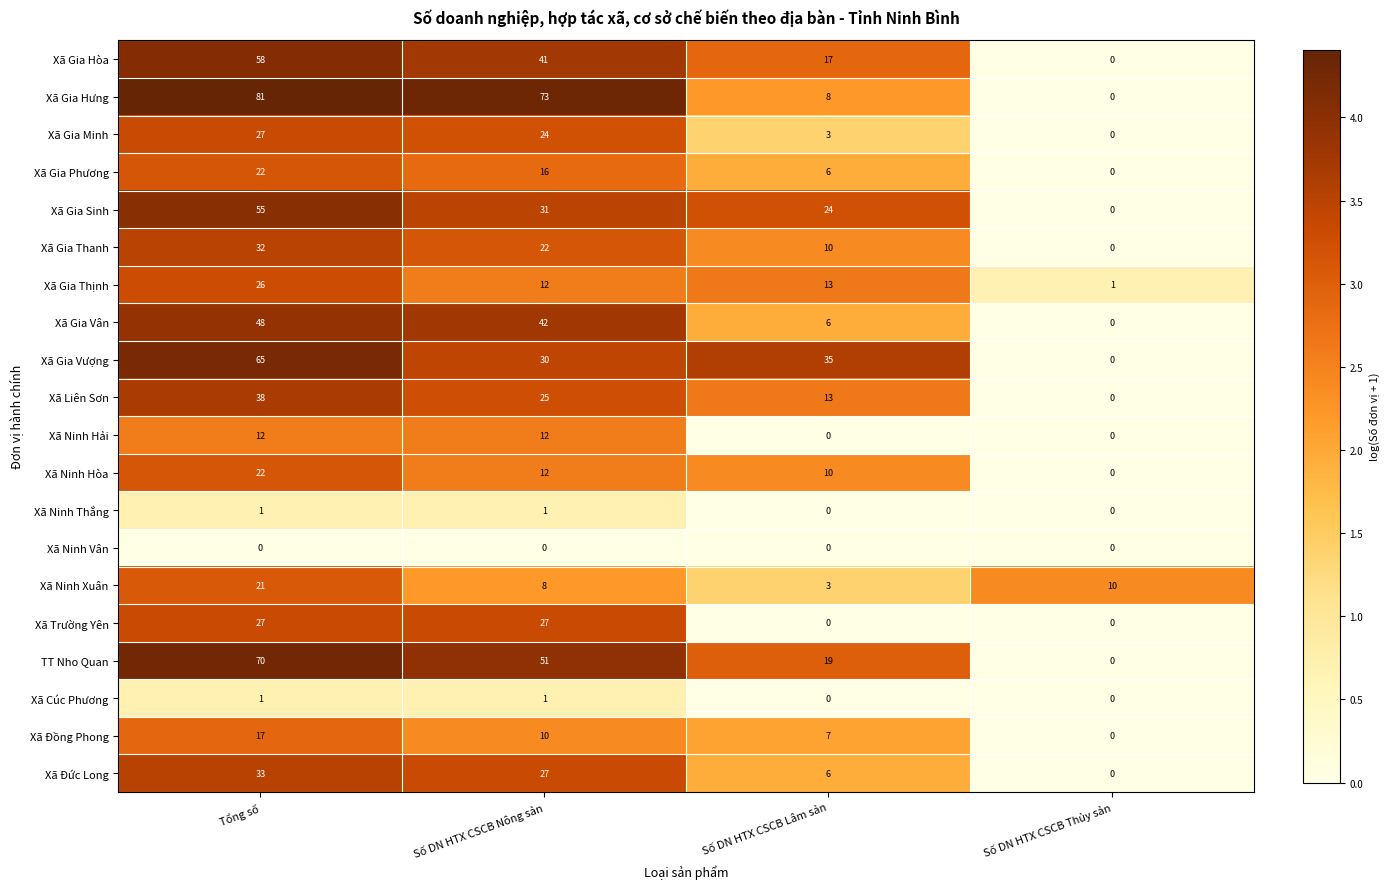

What is the maximum value shown in the chart?

81